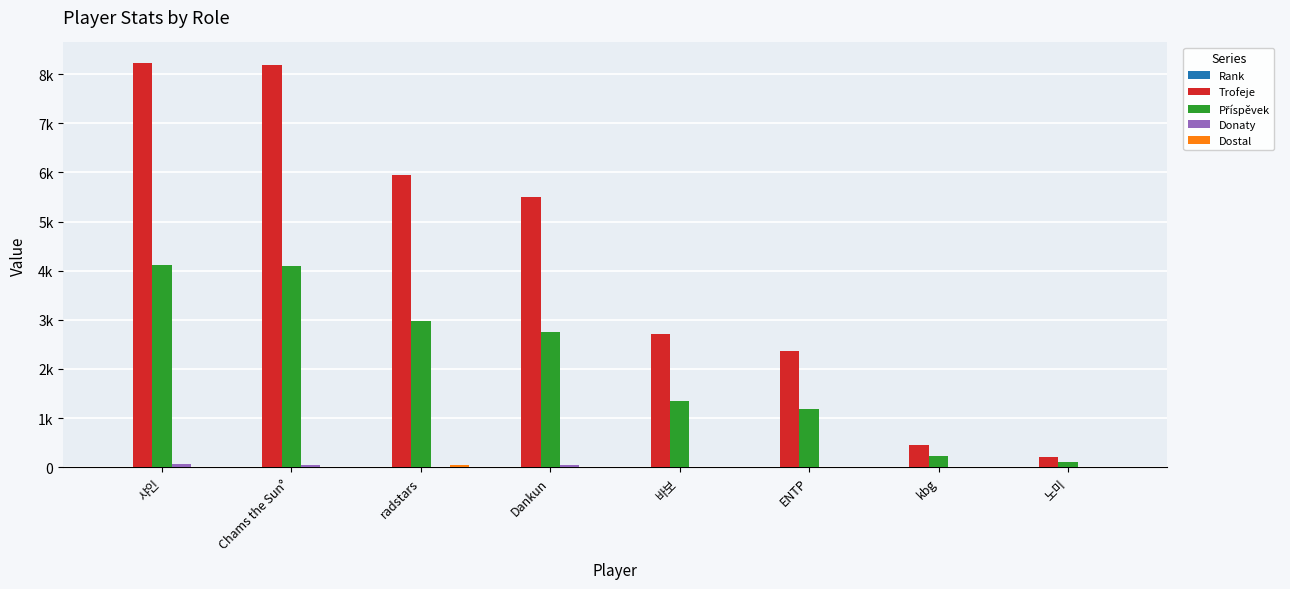

Are the bars horizontal?

No